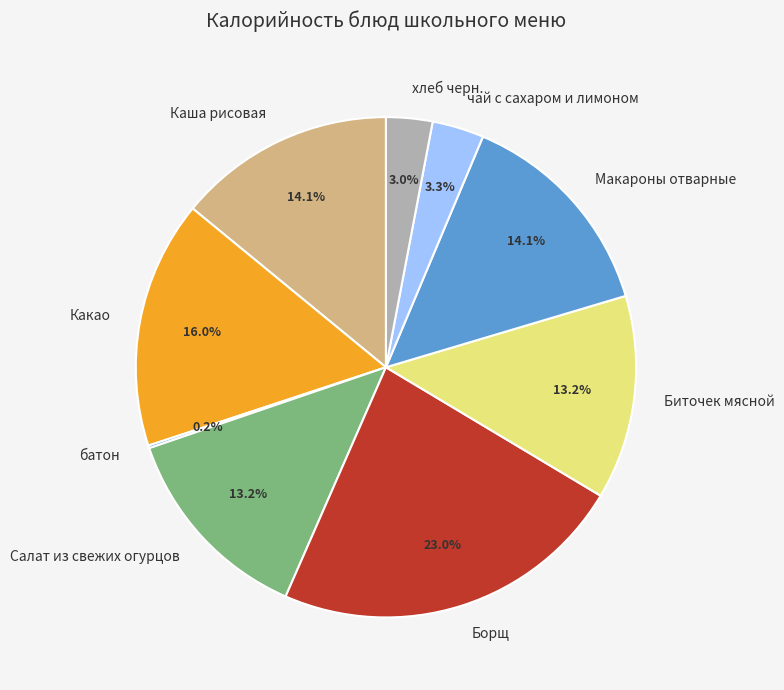

Which has a higher value, Какао or Макароны отварные?

Какао